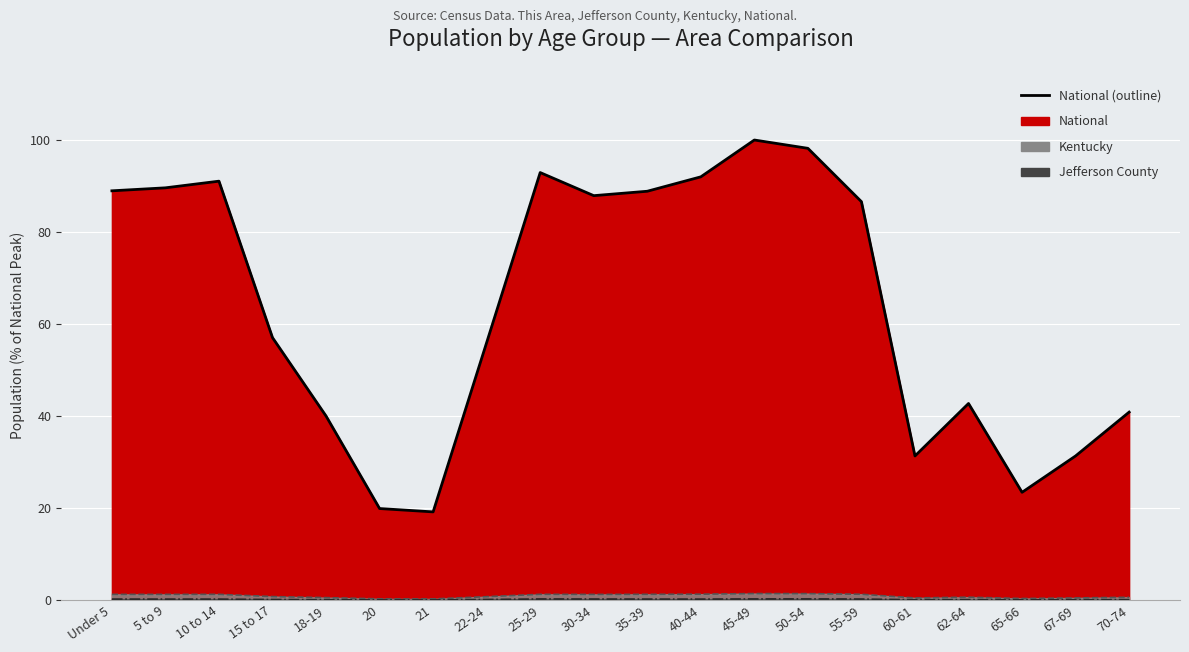

Which series has the widest spread of values?

National (line)